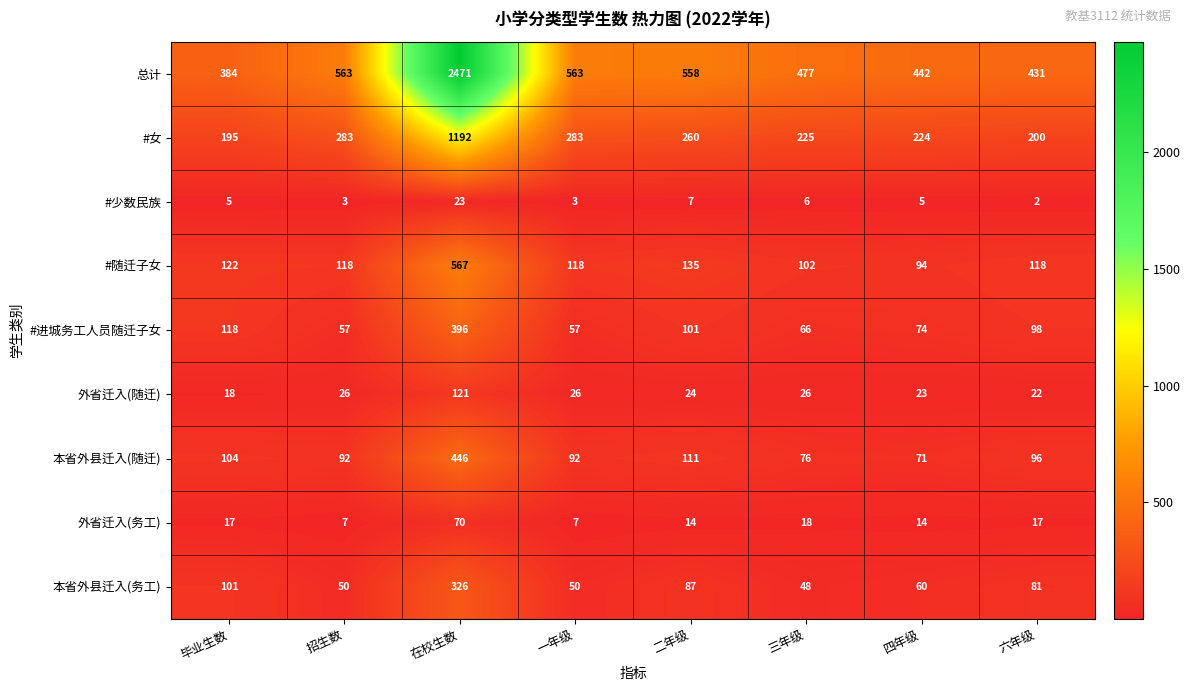

Which series has the widest spread of values?

总计